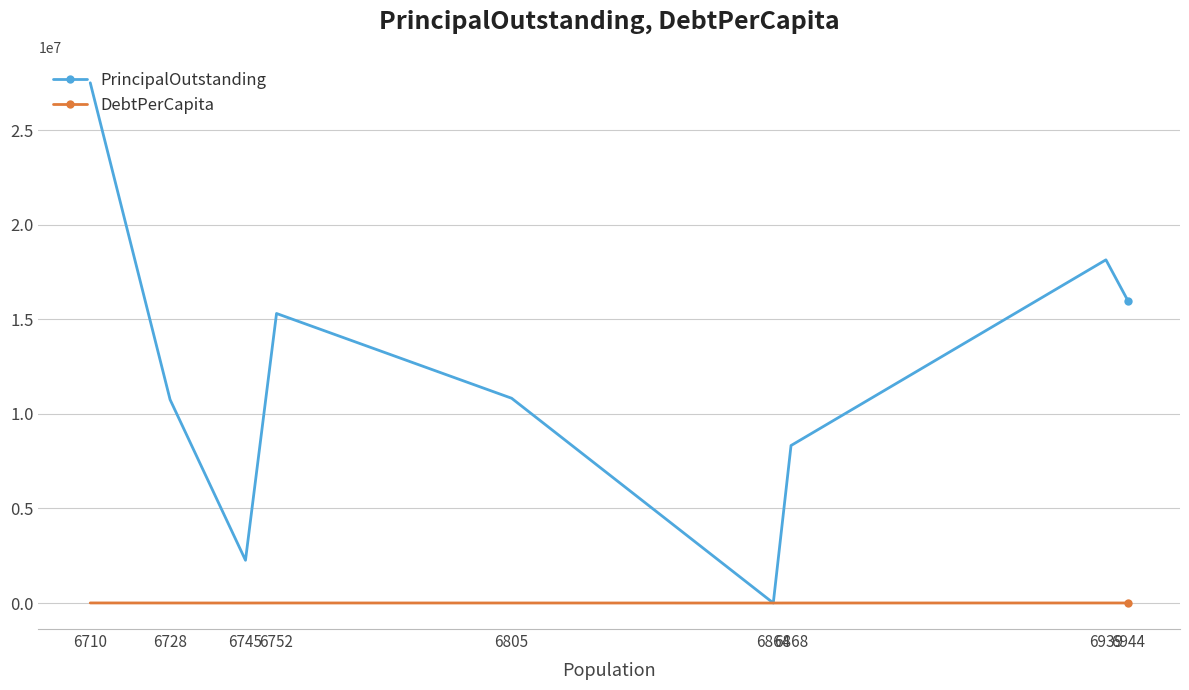

What are all the series names shown in the legend?

PrincipalOutstanding, DebtPerCapita